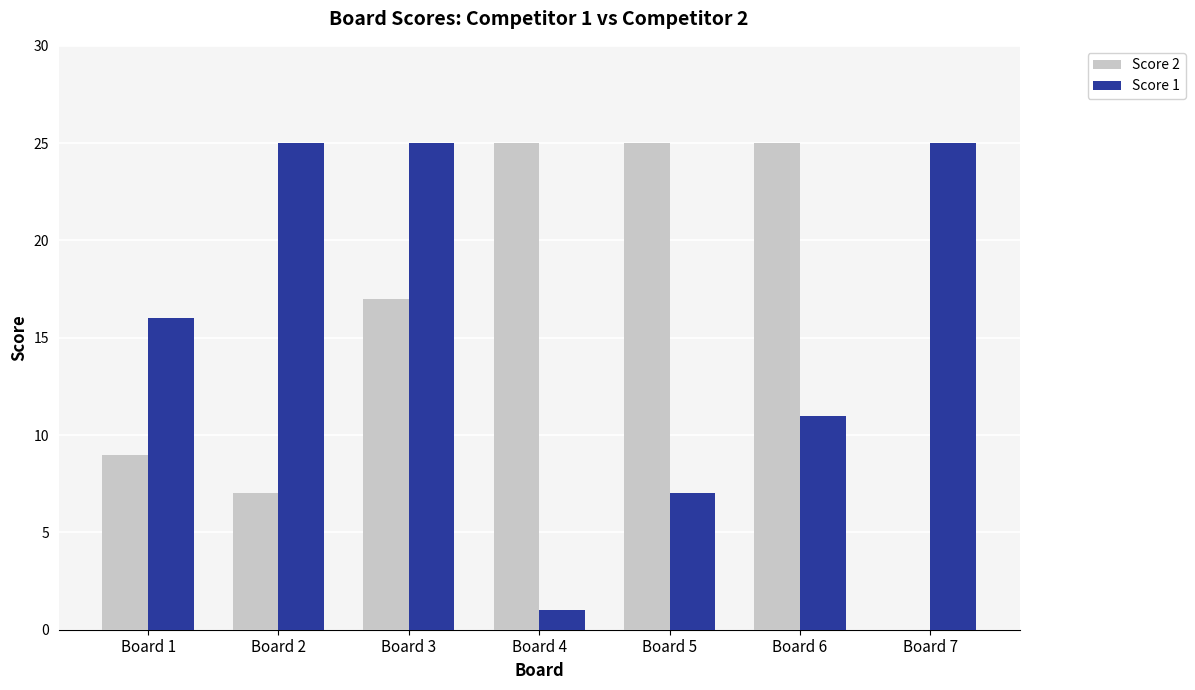

Where is Score 2 nearest to the value 12?

Board 1